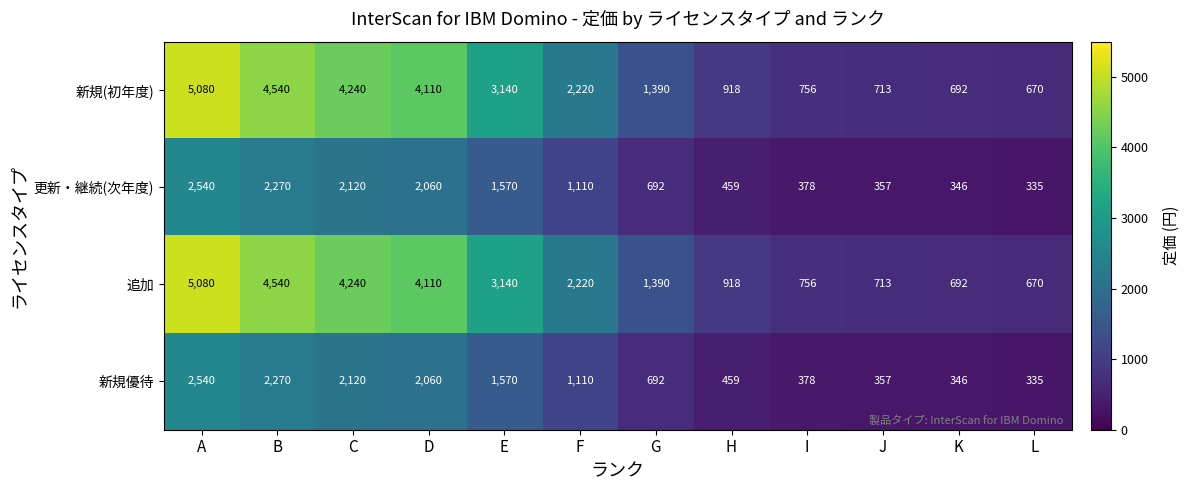

How many values in the 新規(初年度) series are below 2220?

6